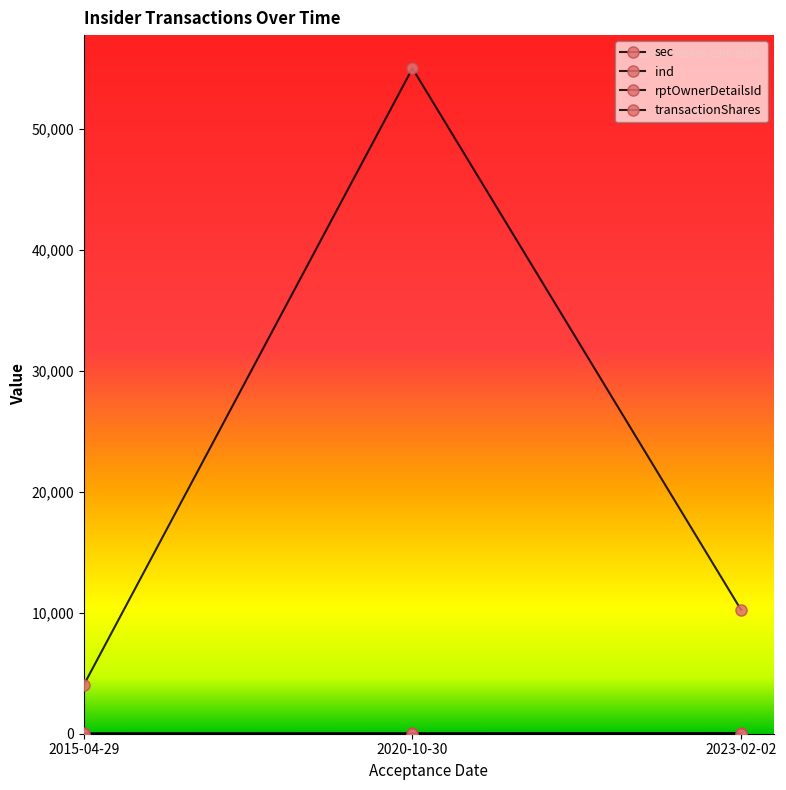

How many lines are shown in the chart?

4